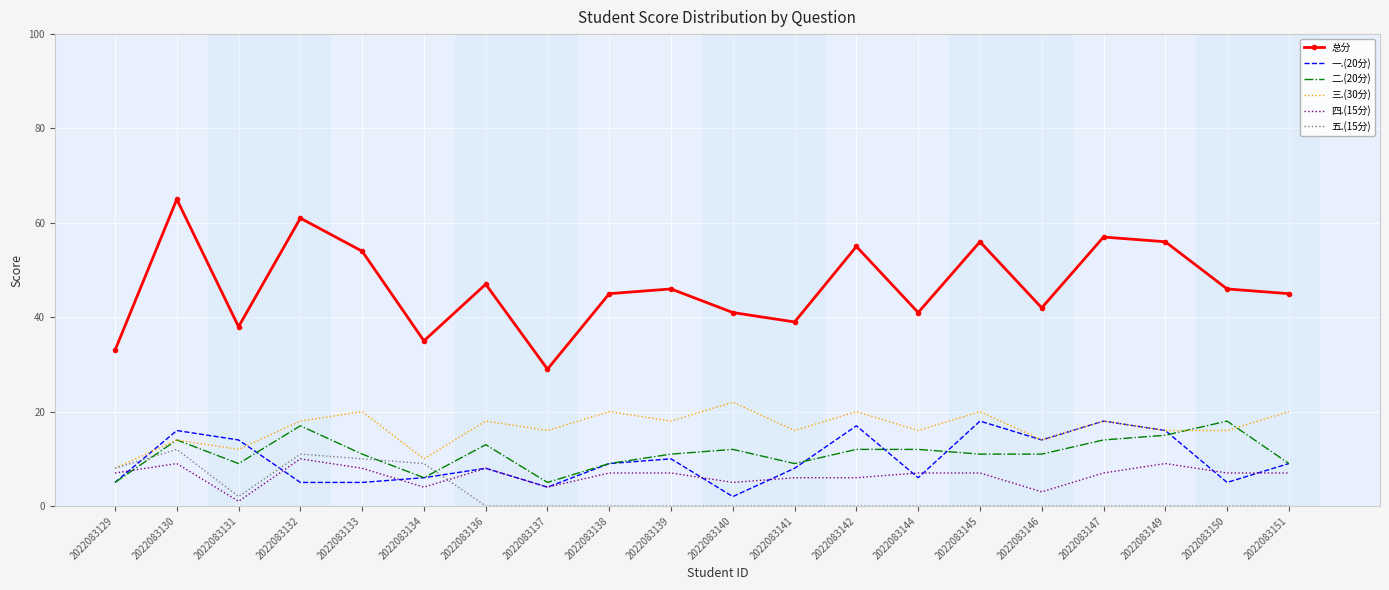

Reading left to right, list all the values displayed in this chart.

总分: 33	65	38	61	54	35	47	29	45	46	41	39	55	41	56	42	57	56	46	45
一.(20分): 5	16	14	5	5	6	8	4	9	10	2	8	17	6	18	14	18	16	5	9
二.(20分): 5	14	9	17	11	6	13	5	9	11	12	9	12	12	11	11	14	15	18	9
三.(30分): 8	14	12	18	20	10	18	16	20	18	22	16	20	16	20	14	18	16	16	20
四.(15分): 7	9	1	10	8	4	8	4	7	7	5	6	6	7	7	3	7	9	7	7
五.(15分): 8	12	2	11	10	9	0	0	0	0	0	0	0	0	0	0	0	0	0	0